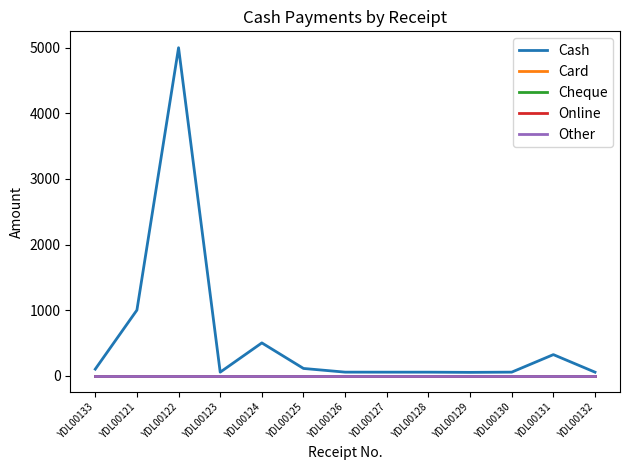

At which category does the chart reach its minimum across all series?

YDL00133